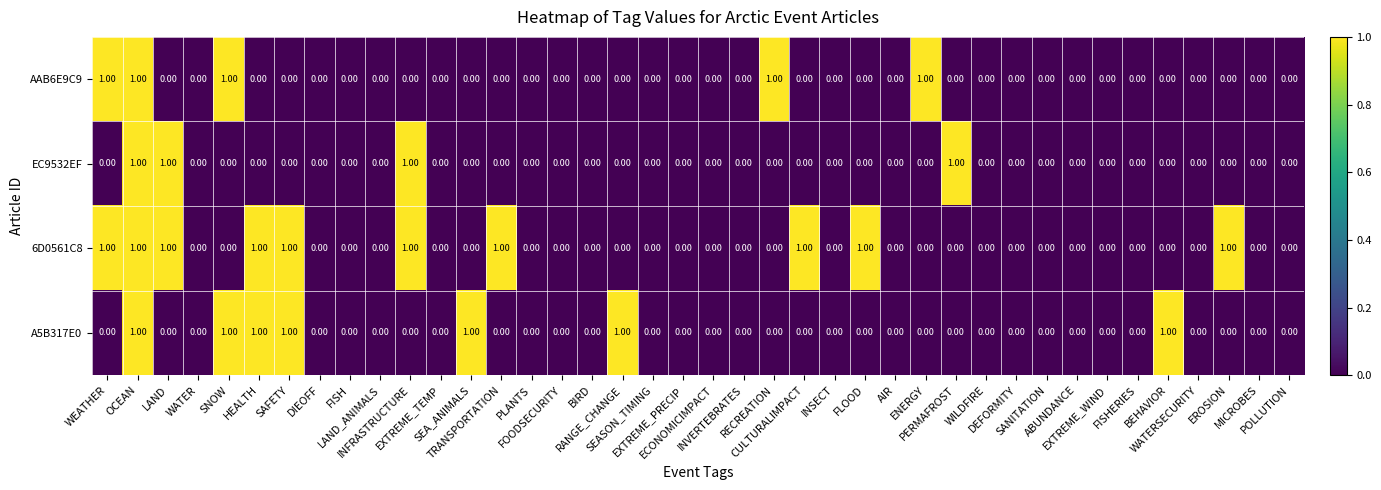

What is the sum of all A5B317E0 values?

7